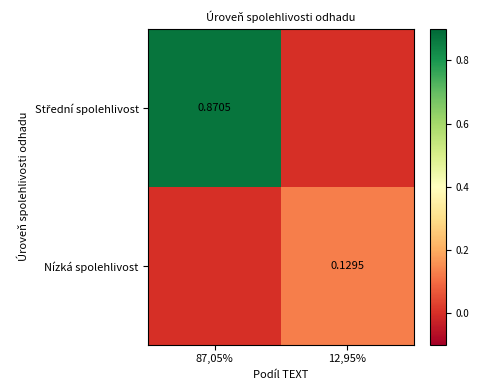

How many series are shown in this chart?

2